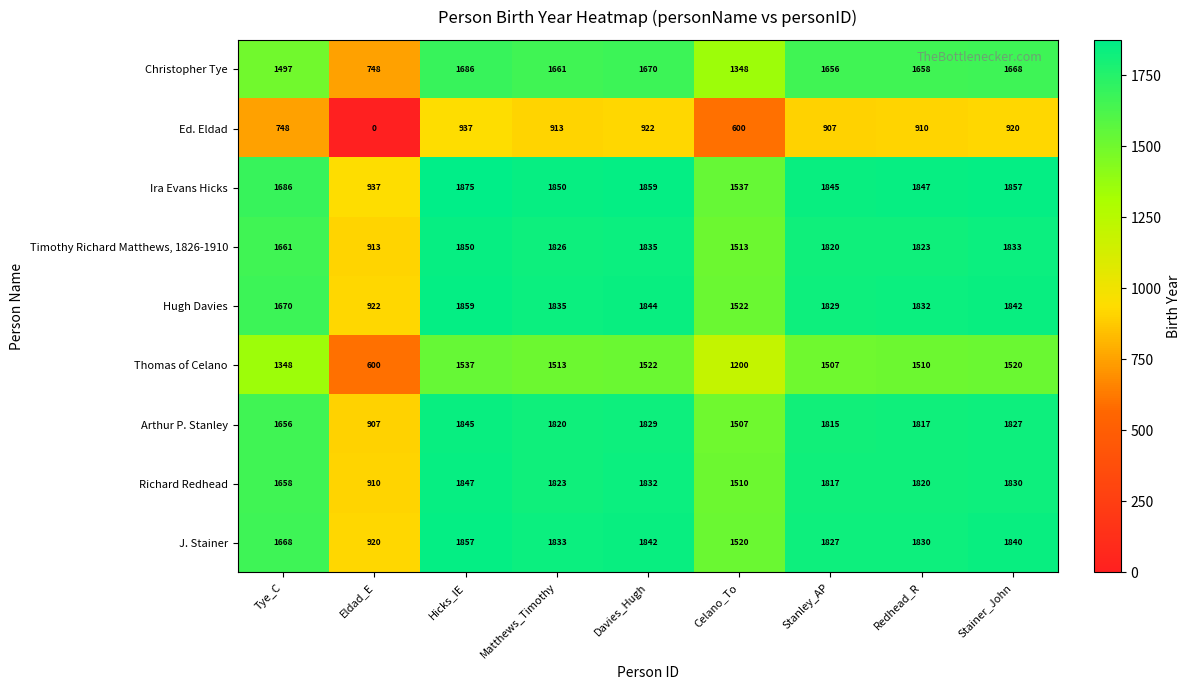

Rank the series by their maximum value, from lowest to highest.

Ed. Eldad, Thomas of Celano, Christopher Tye, Arthur P. Stanley, Richard Redhead, Timothy Richard Matthews, 1826-1910, J. Stainer, Hugh Davies, Ira Evans Hicks